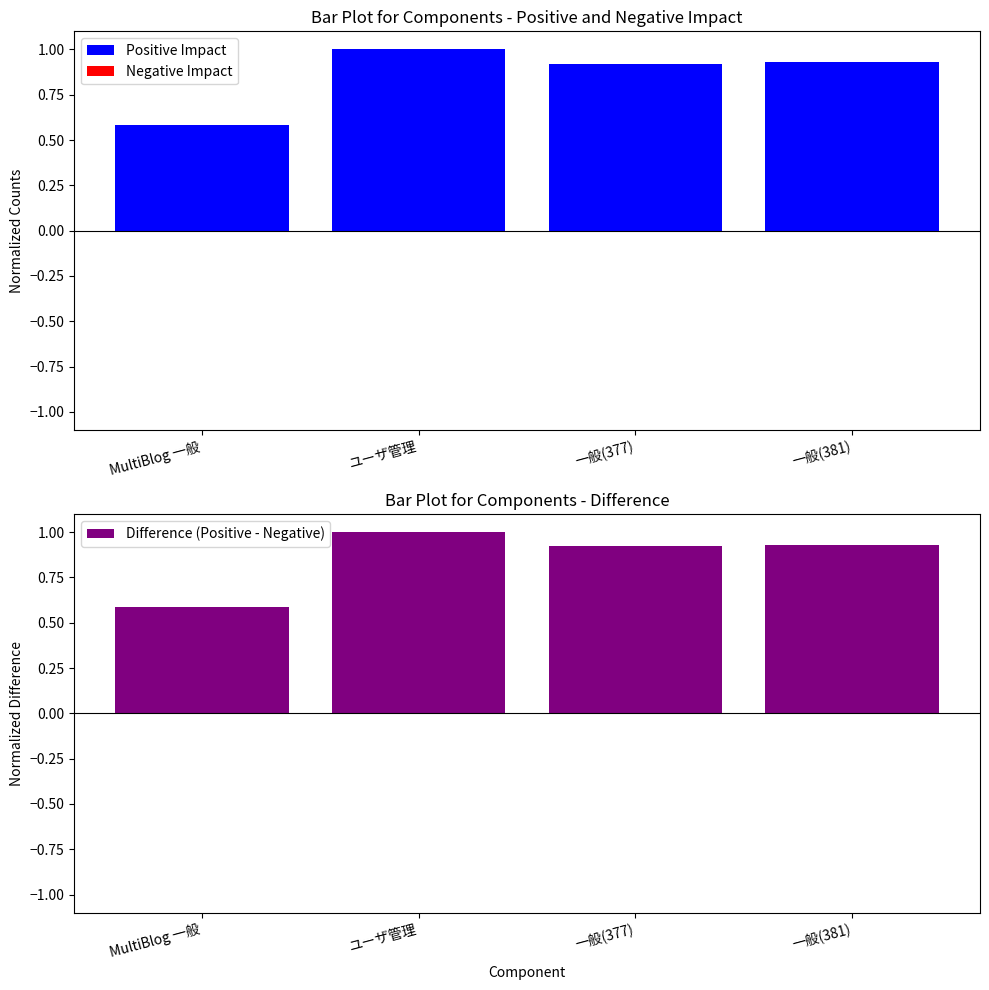

Which series changed the most between MultiBlog 一般 and 一般(377)?

Positive Impact